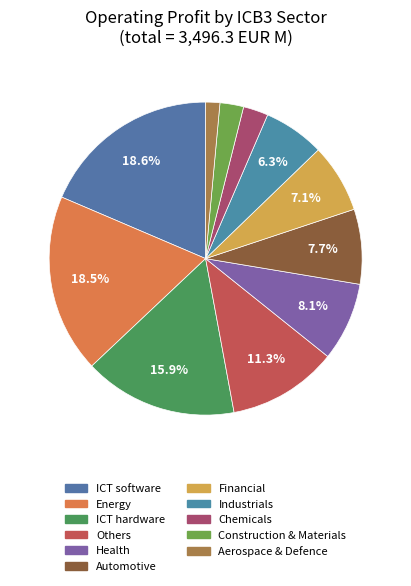

Which slice is the largest?

ICT software